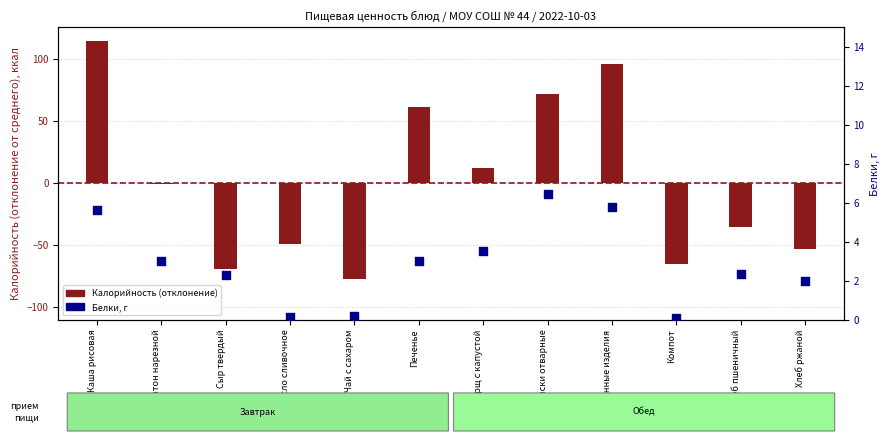

Which series has the largest total across all categories?

Белки, г